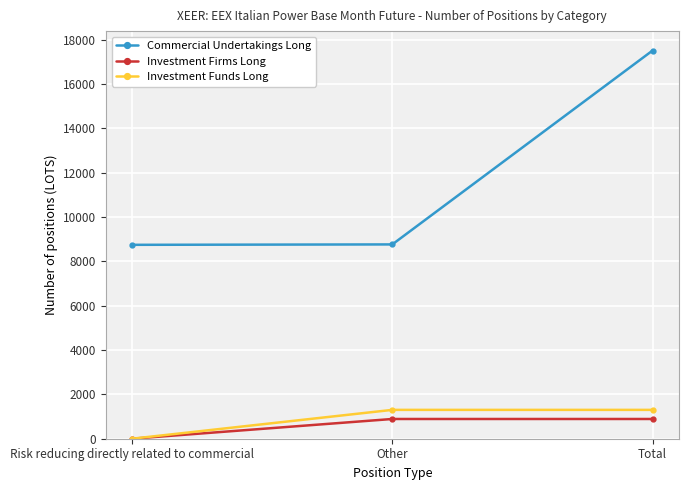

Which series changed the most between Risk reducing directly related to commercial and Total?

Commercial Undertakings Long